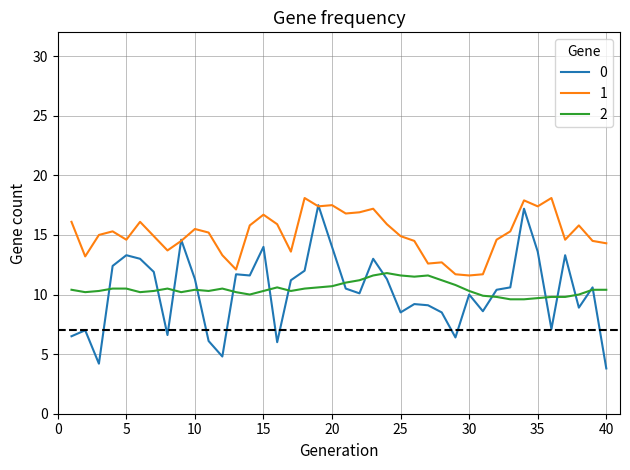

True or false: 1 and 2 cross at least once.

False